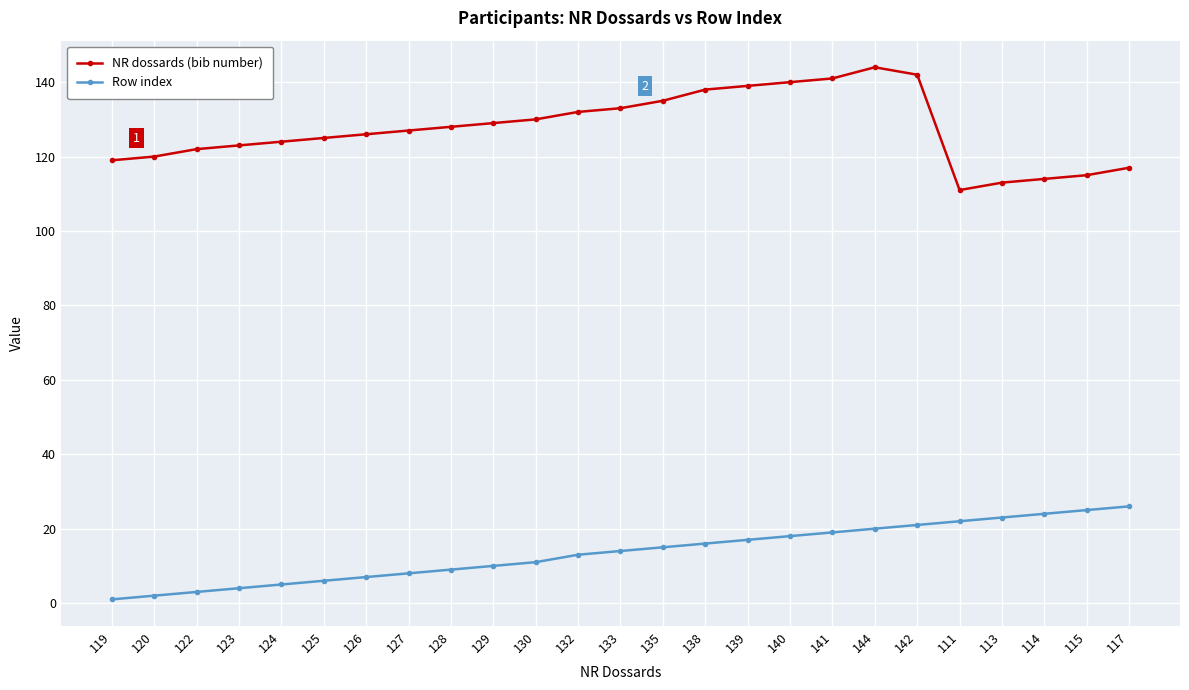

What is the label of the 12th point from the left?

132